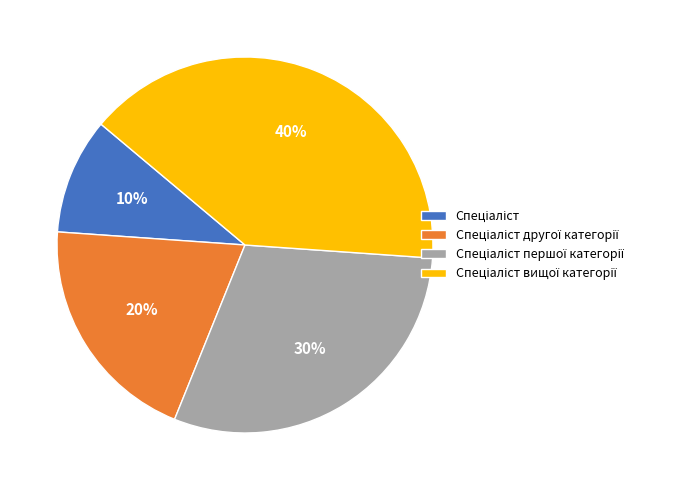

Is there a majority slice in this chart?

No